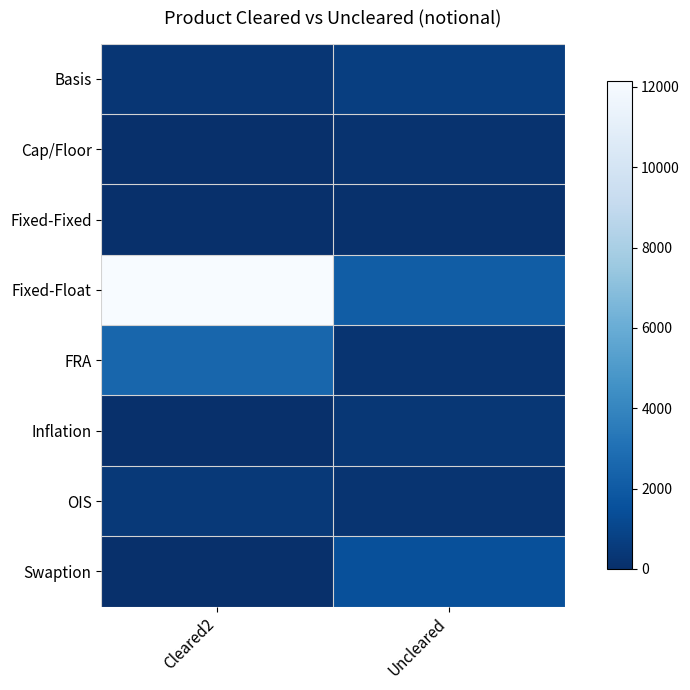

What is the greatest value displayed?

12138